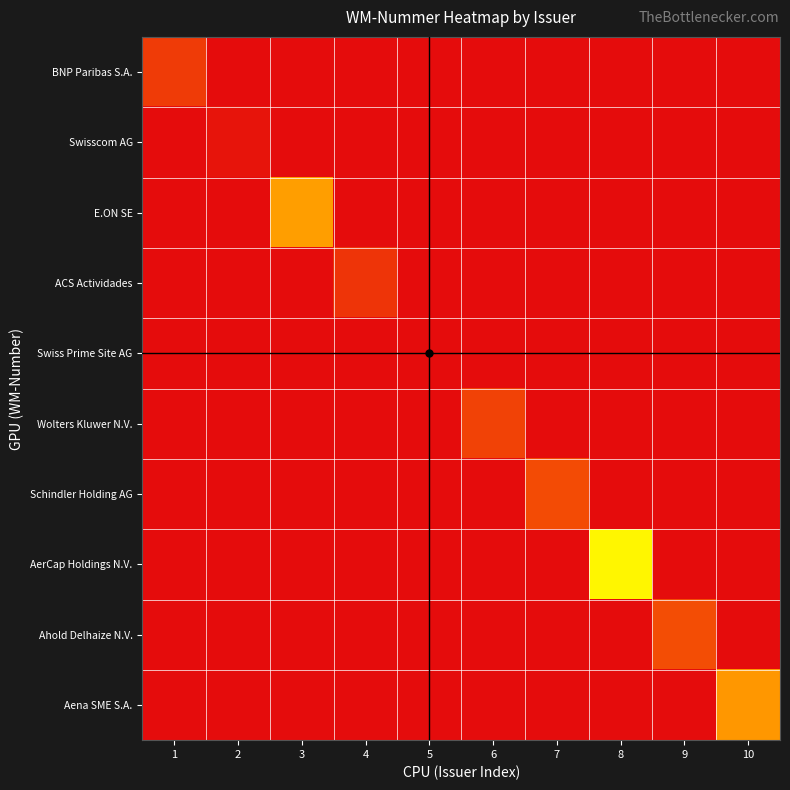

Reading right to left, what are all the values shown in this chart?

BNP Paribas S.A.: 10=0	9=0	8=0	7=0	6=0	5=0	4=0	3=0	2=0	1=871001
Swisscom AG: 10=0	9=0	8=0	7=0	6=0	5=0	4=0	3=0	2=916234	1=0
E.ON SE: 10=0	9=0	8=0	7=0	6=0	5=0	4=0	3=761440	2=0	1=0
ACS Actividades: 10=0	9=0	8=0	7=0	6=0	5=0	4=880723	3=0	2=0	1=0
Swiss Prime Site AG: 10=0	9=0	8=0	7=0	6=0	5=927016	4=0	3=0	2=0	1=0
Wolters Kluwer N.V.: 10=0	9=0	8=0	7=0	6=864601	5=0	4=0	3=0	2=0	1=0
Schindler Holding AG: 10=0	9=0	8=0	7=853061	6=0	5=0	4=0	3=0	2=0	1=0
AerCap Holdings N.V.: 10=0	9=0	8=256511	7=0	6=0	5=0	4=0	3=0	2=0	1=0
Ahold Delhaize N.V.: 10=0	9=851287	8=0	7=0	6=0	5=0	4=0	3=0	2=0	1=0
Aena SME S.A.: 10=768729	9=0	8=0	7=0	6=0	5=0	4=0	3=0	2=0	1=0